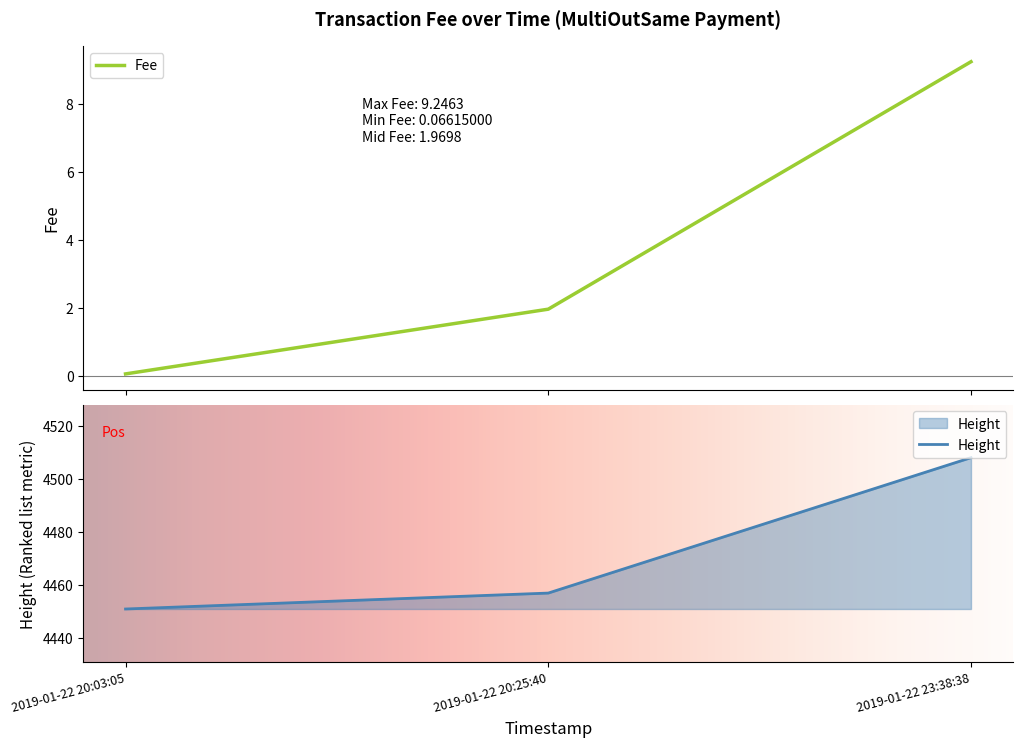

Reading right to left, list all the values displayed in this chart.

9.2	2.0	0.1